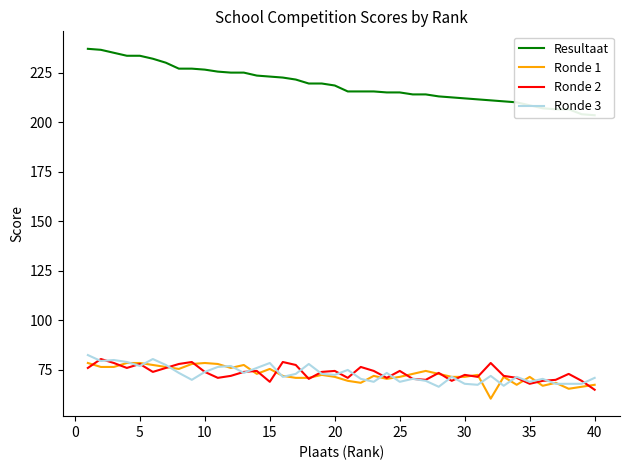

The value of Ronde 3 at 20 is 72.5. True or false?

True